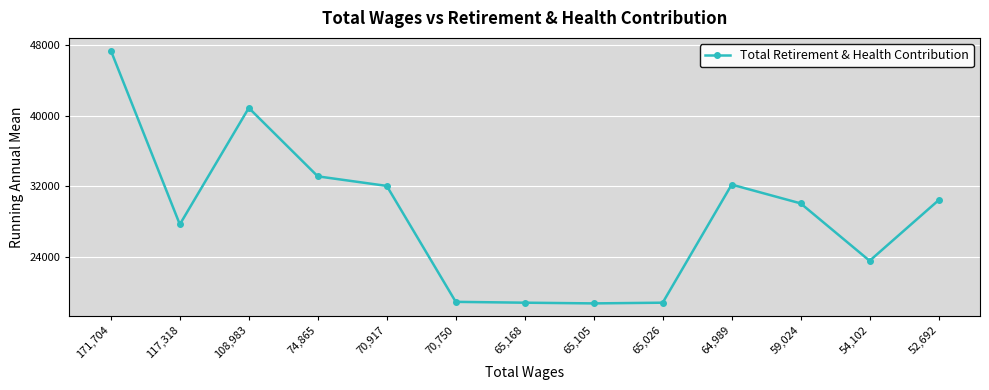

What is the change in value from 65,168 to 59,024?

+11207